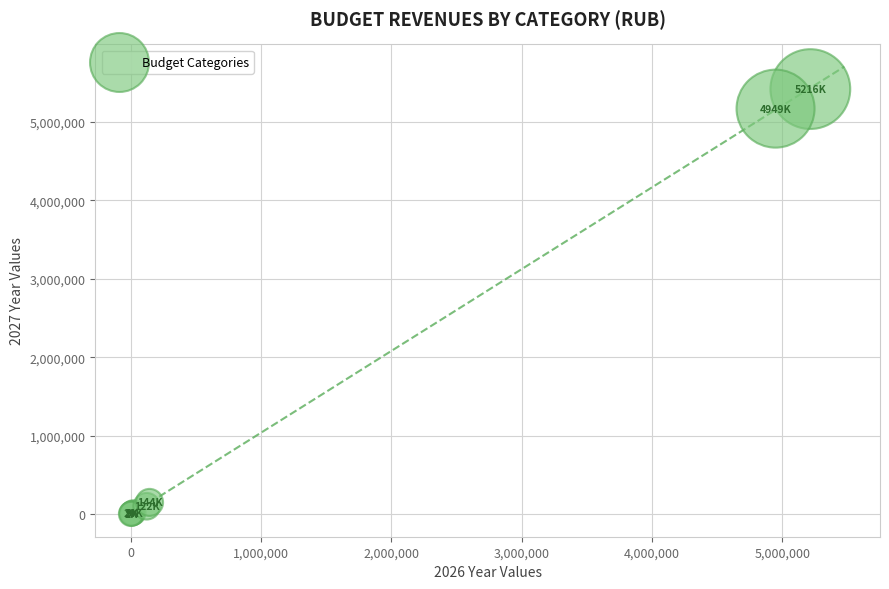

What Y value in the scatter plot is closest to 2711543?

5171792